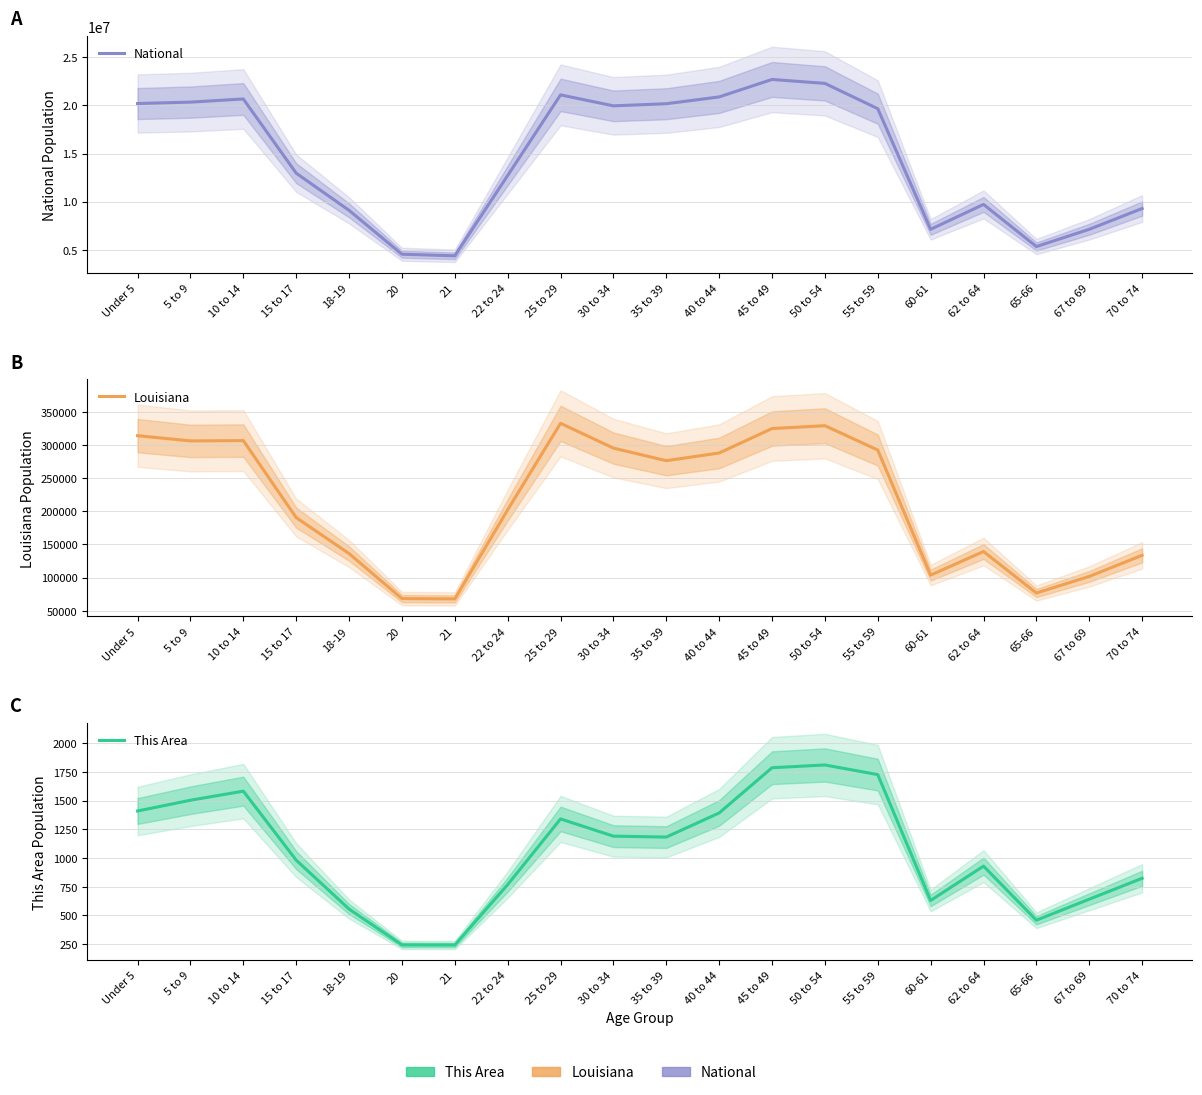

Is it true that Louisiana equals 76663 at 65-66?

True